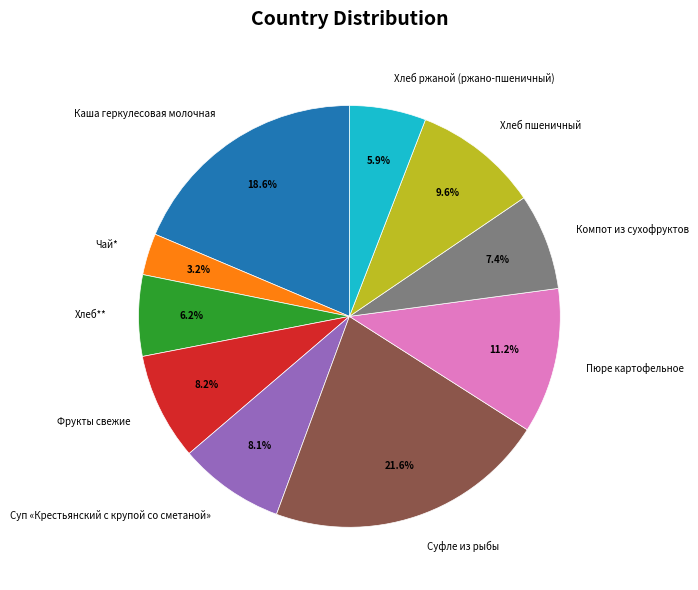

To the nearest percent, what is the combined percentage of Пюре картофельное and Суфле из рыбы?

33%